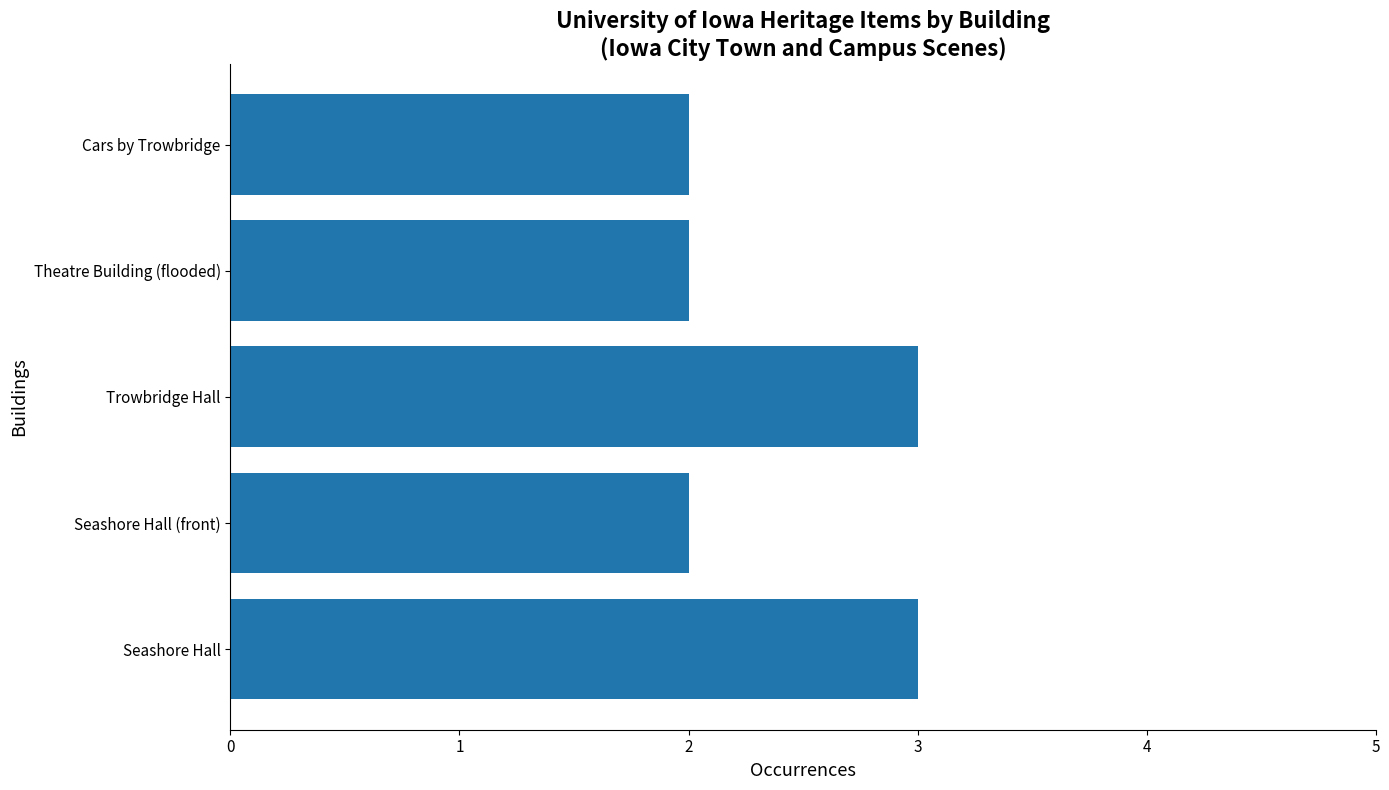

What is the sum of all values?

12